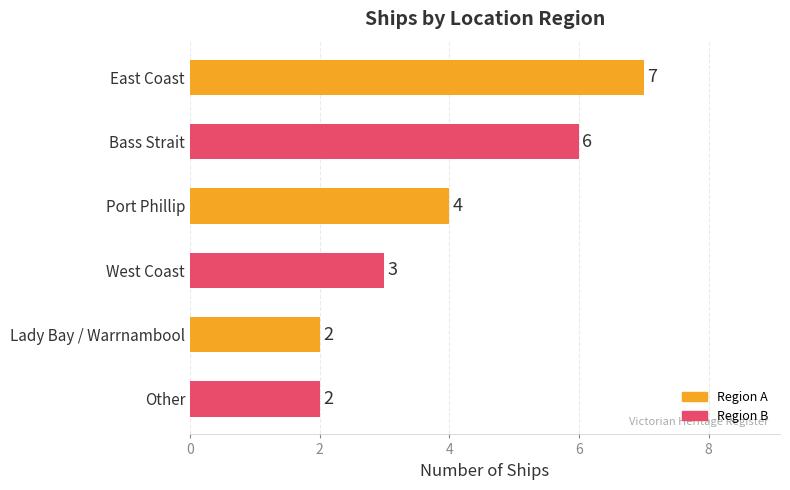

What is the value of the 6th bar from the top?

2